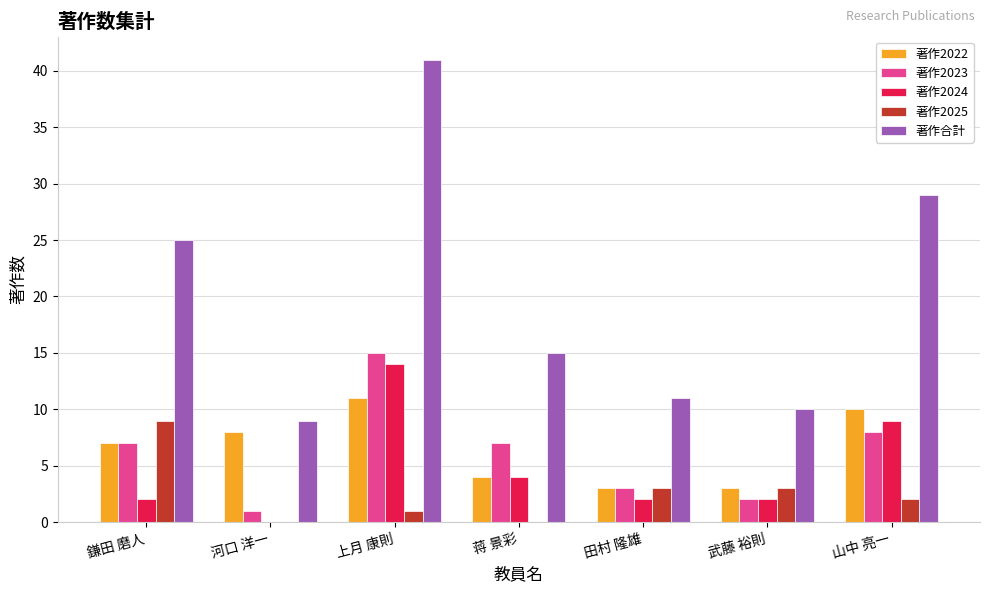

Between 鎌田 磨人 and 河口 洋一, which series saw the biggest shift?

著作合計